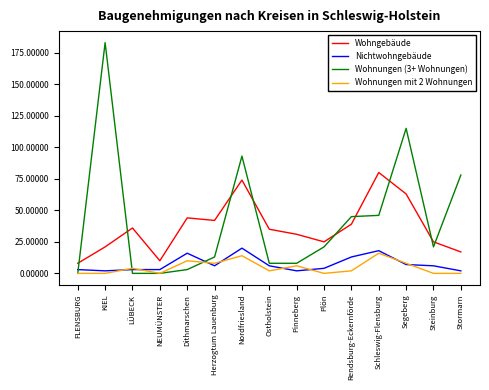

The Wohngebäude series shows 25 at Steinburg. True or false?

True